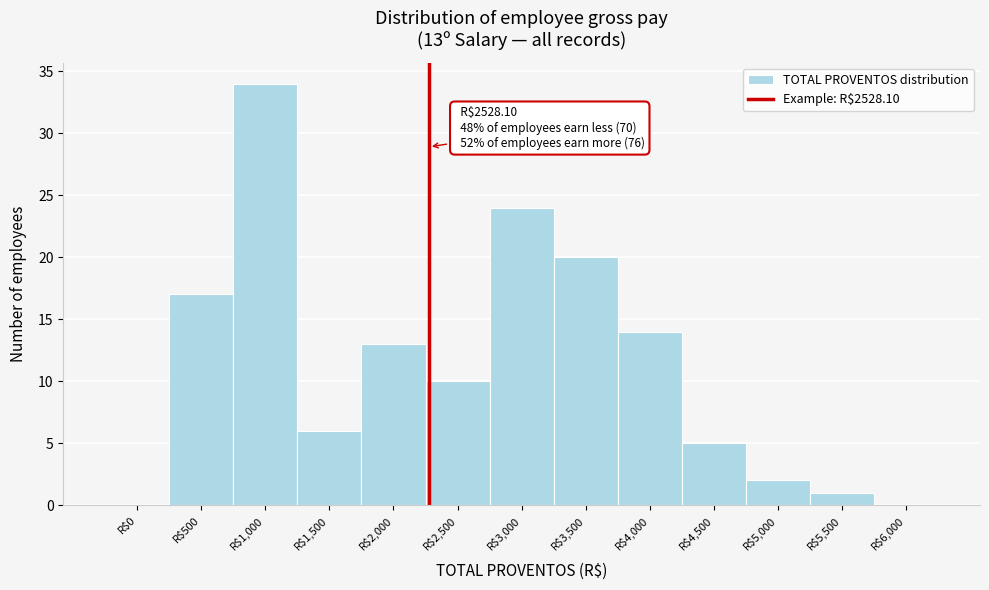

The chart shows a value of 6 at R$1,500. True or false?

True